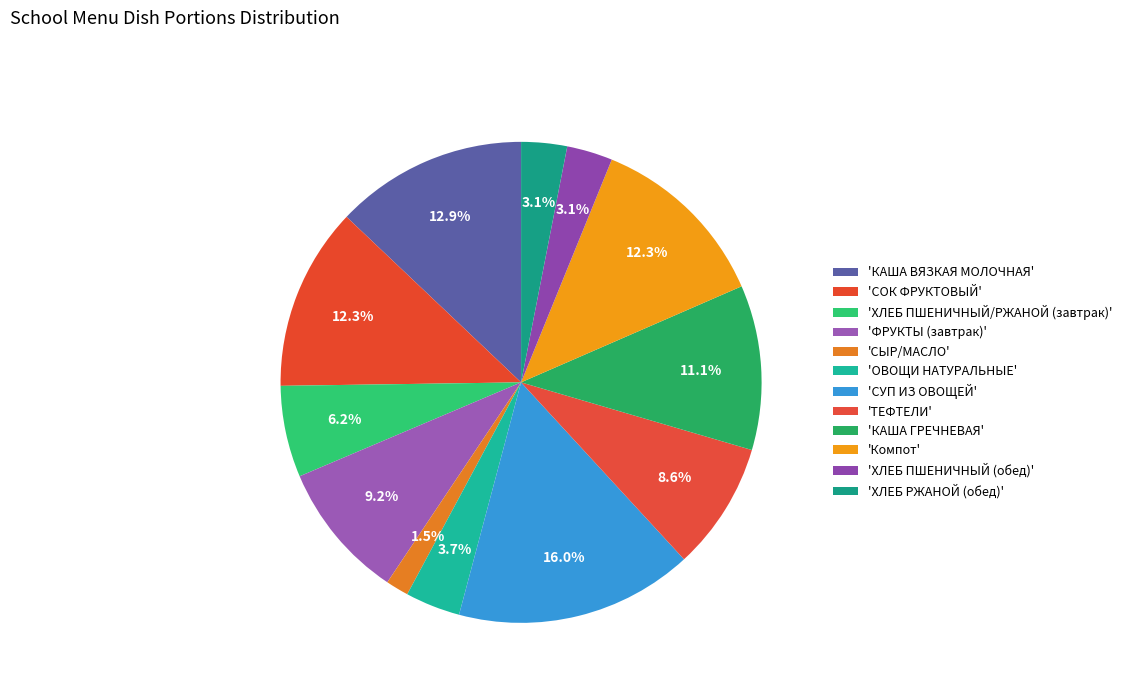

How many segments does this pie chart have?

12